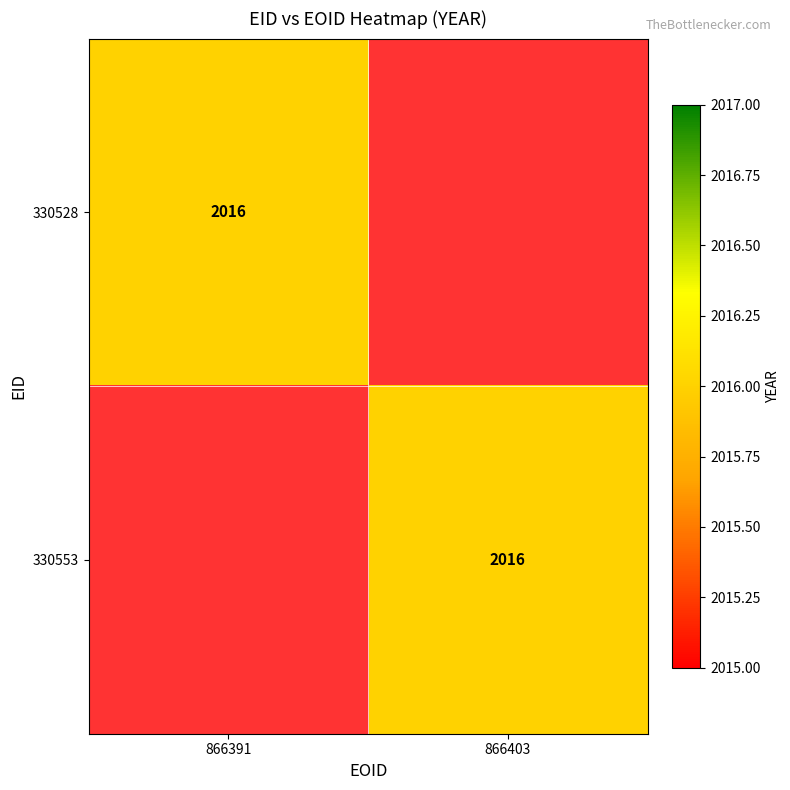

The value of 330528 at 866391 is 2016. True or false?

True